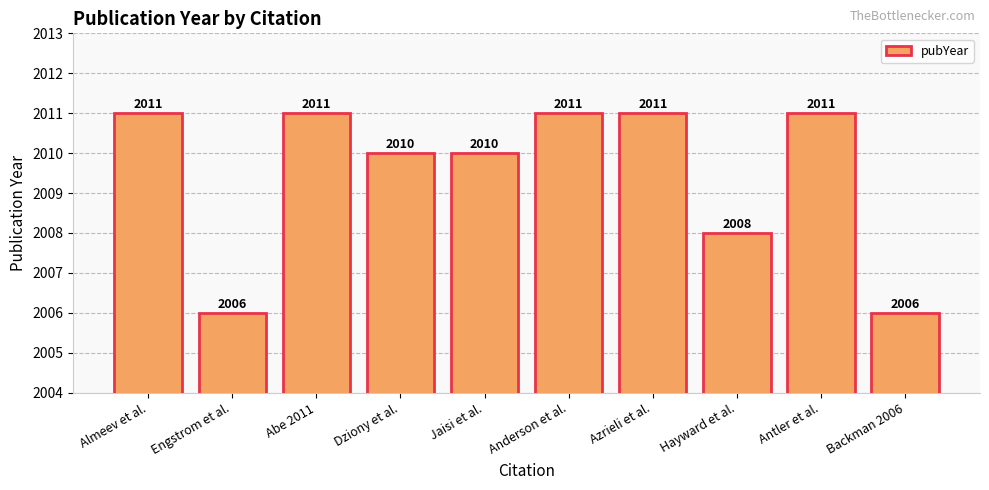

Between Abe 2011 and Dziony et al., which is larger?

Abe 2011